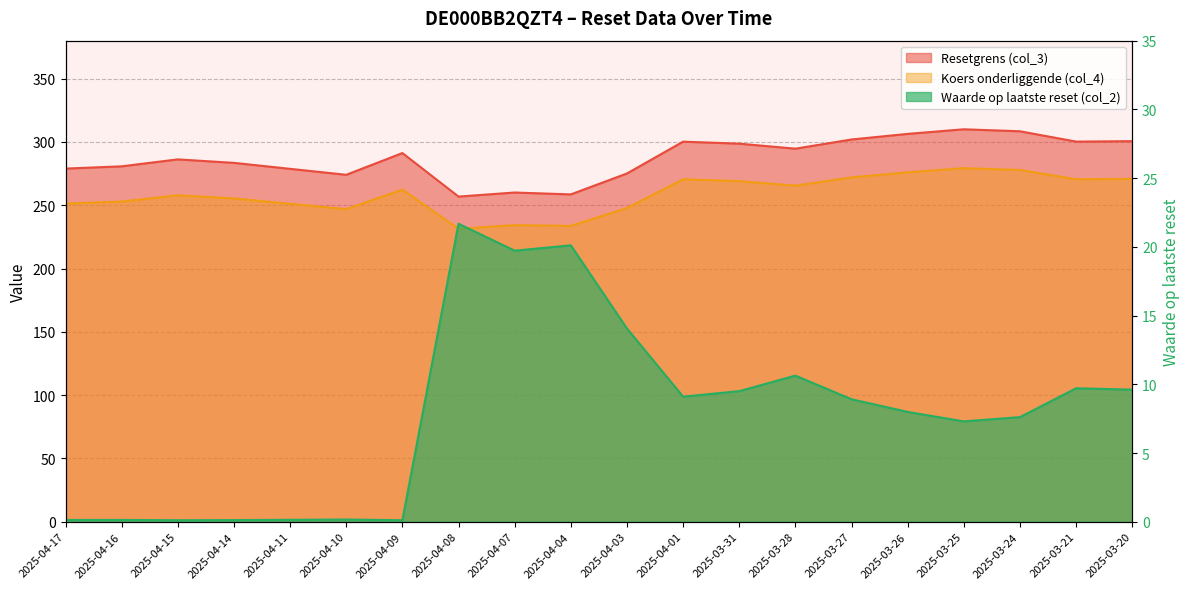

Which series changed the most between 2025-04-14 and 2025-03-21?

Resetgrens (col_3)